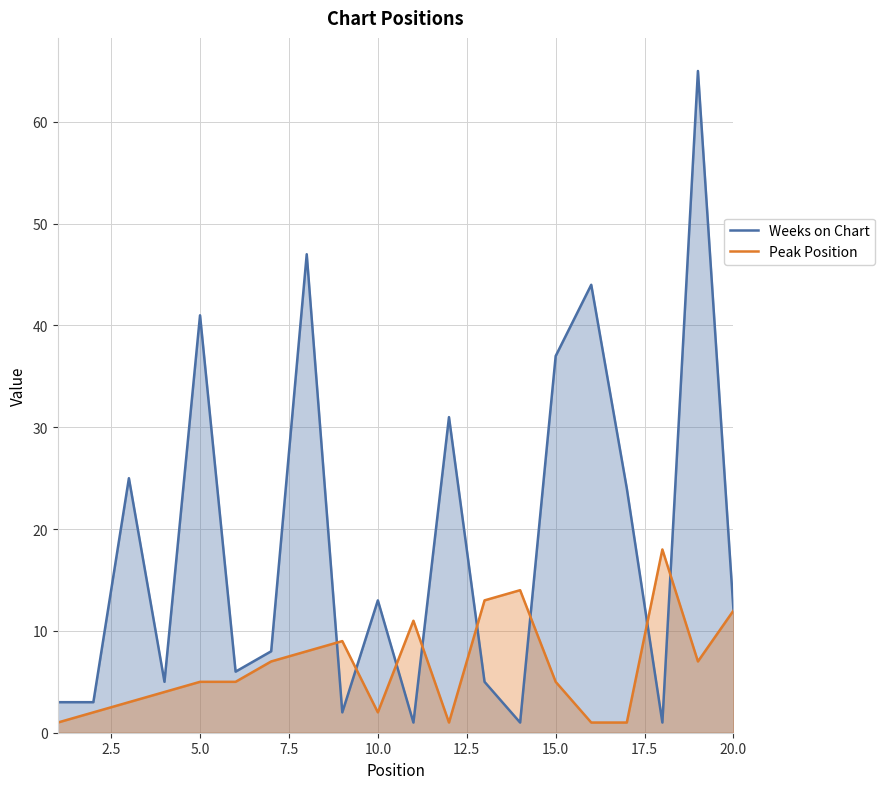

How many lines are shown in the chart?

2